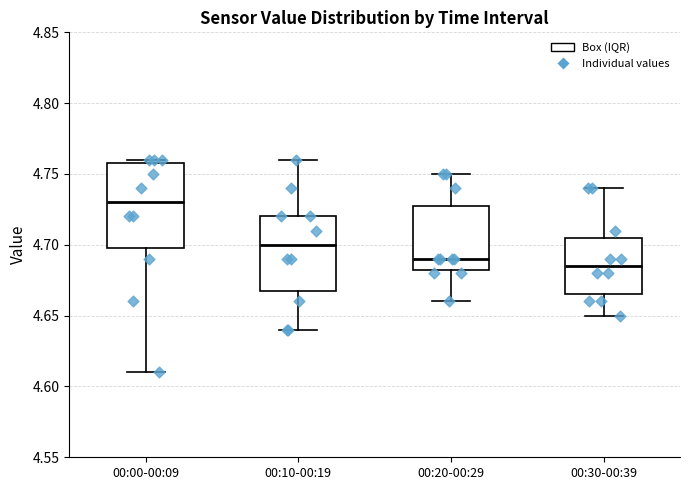

Where does the upper whisker of the box for 00:20-00:29 end on the y-axis? The values are not printed on the chart, so give them approximately, as read against the axis.

4.750